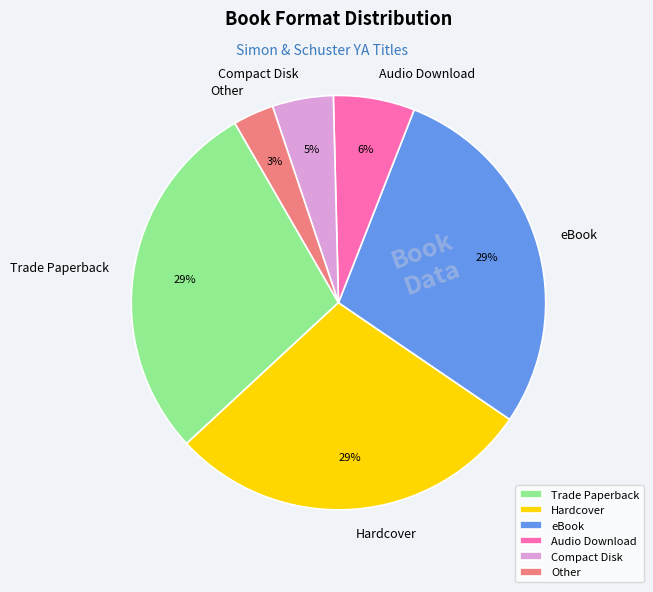

Does any single category account for the majority?

No